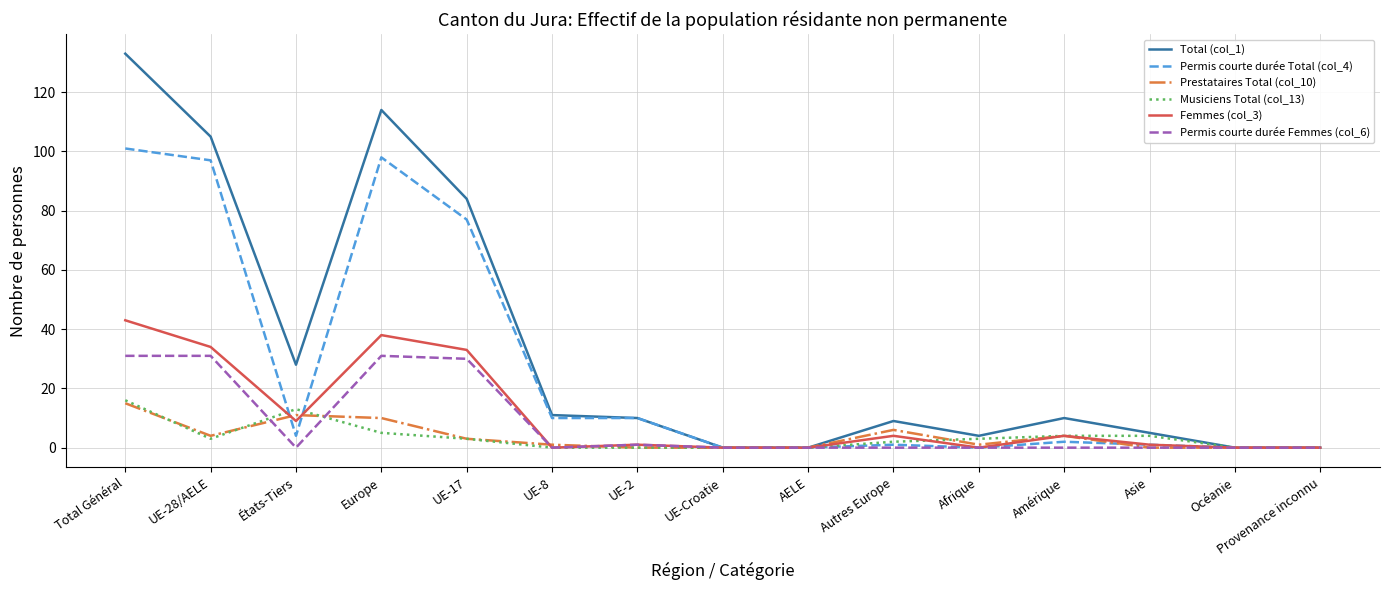

What is the highest value of the Femmes (col_3) series?

43